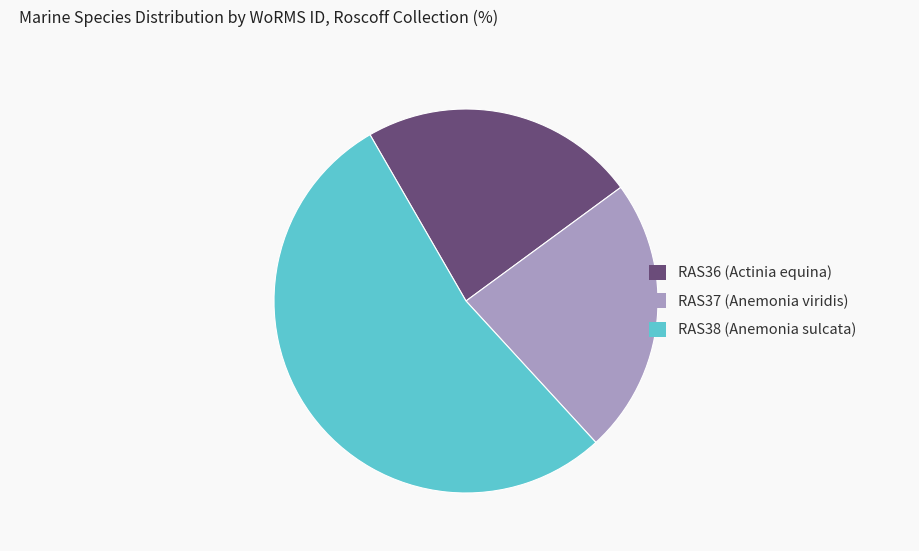

What is the ratio of the value at RAS36 (Actinia equina) to the value at RAS38 (Anemonia sulcata)?

0.4